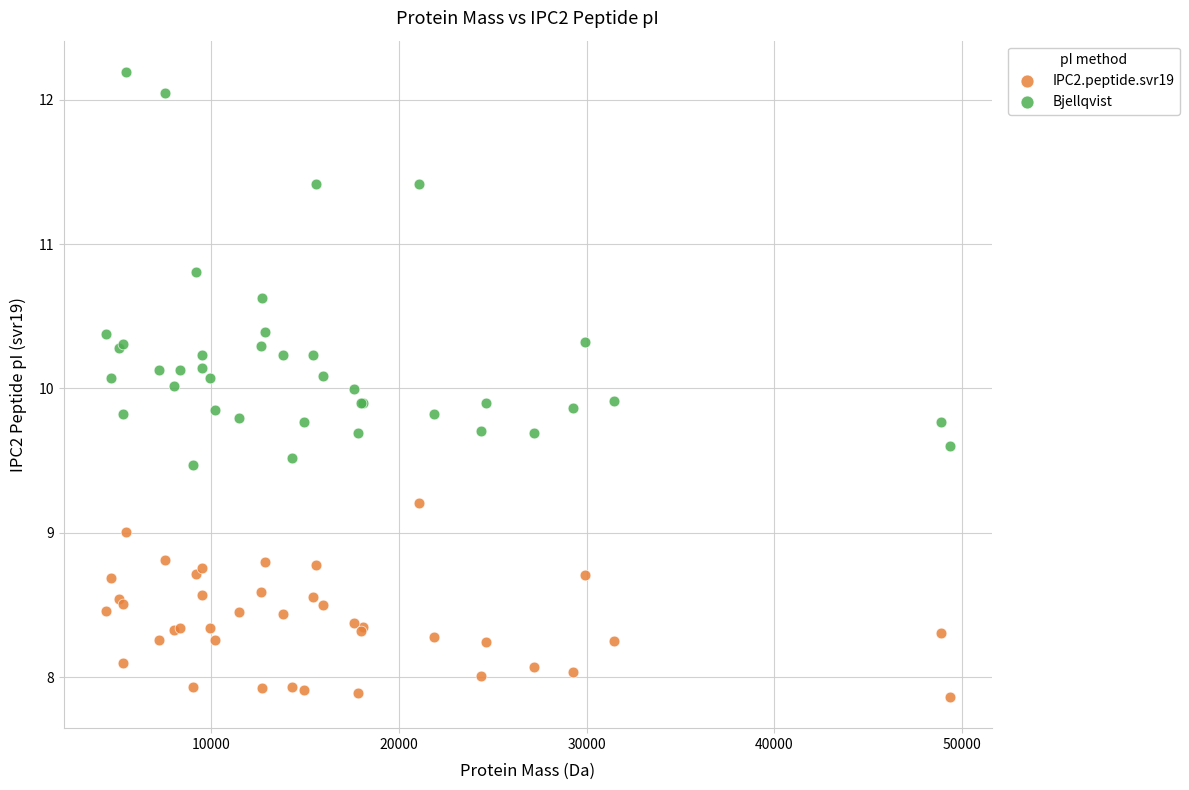

Which series reaches the minimum Y coordinate?

IPC2.peptide.svr19